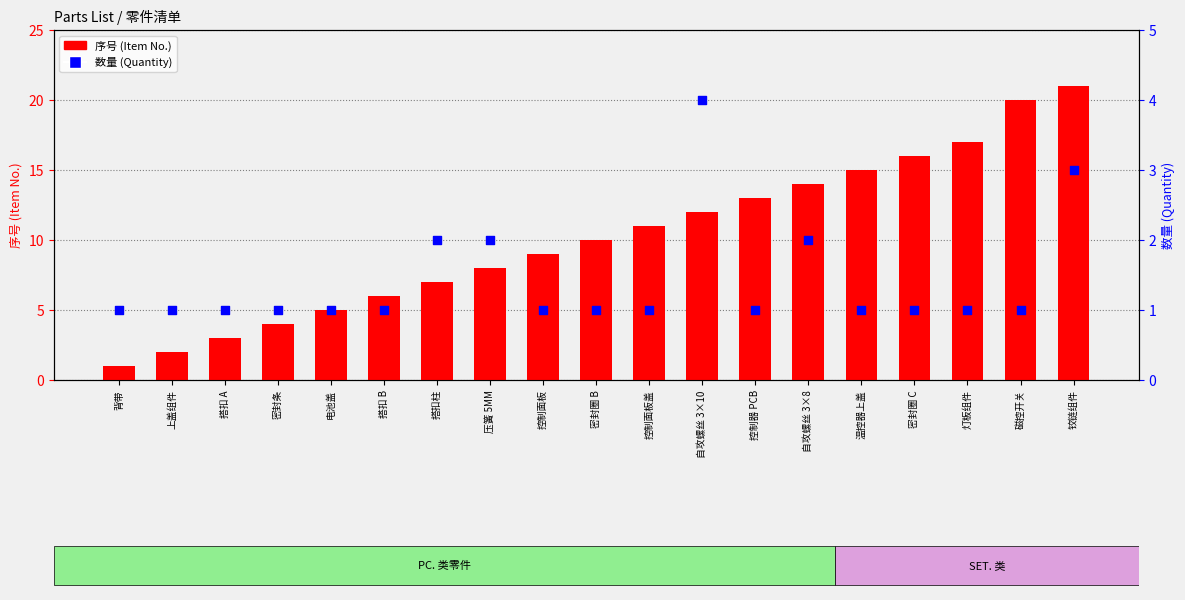

Which series contains the lowest Y value?

序号